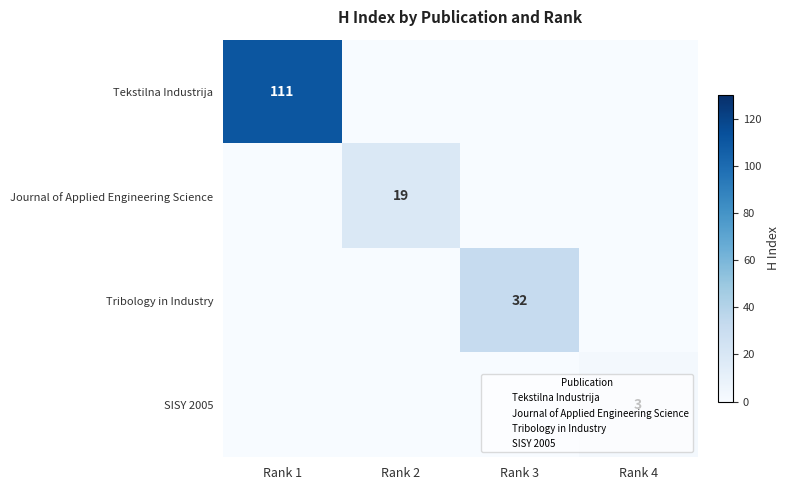

Is the value of Tekstilna Industrija at Rank 4 greater than the value of Journal of Applied Engineering Science at Rank 4?

No